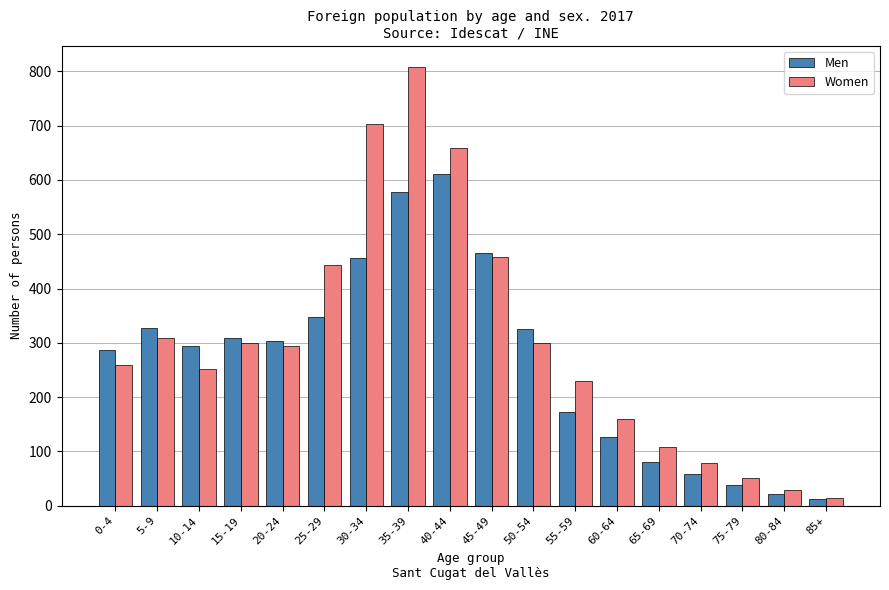

What is the approximate value of Men at 45-49, to the nearest 100?

500